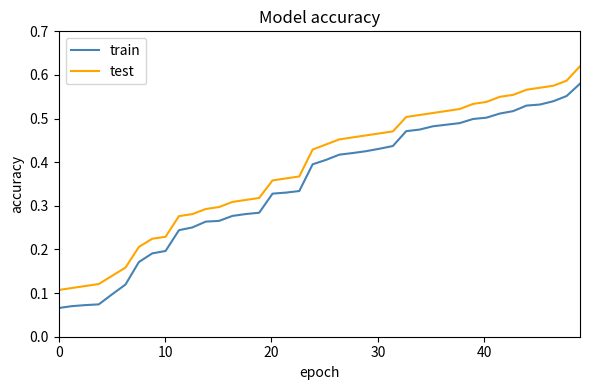

Which series has the largest range (max minus min)?

train